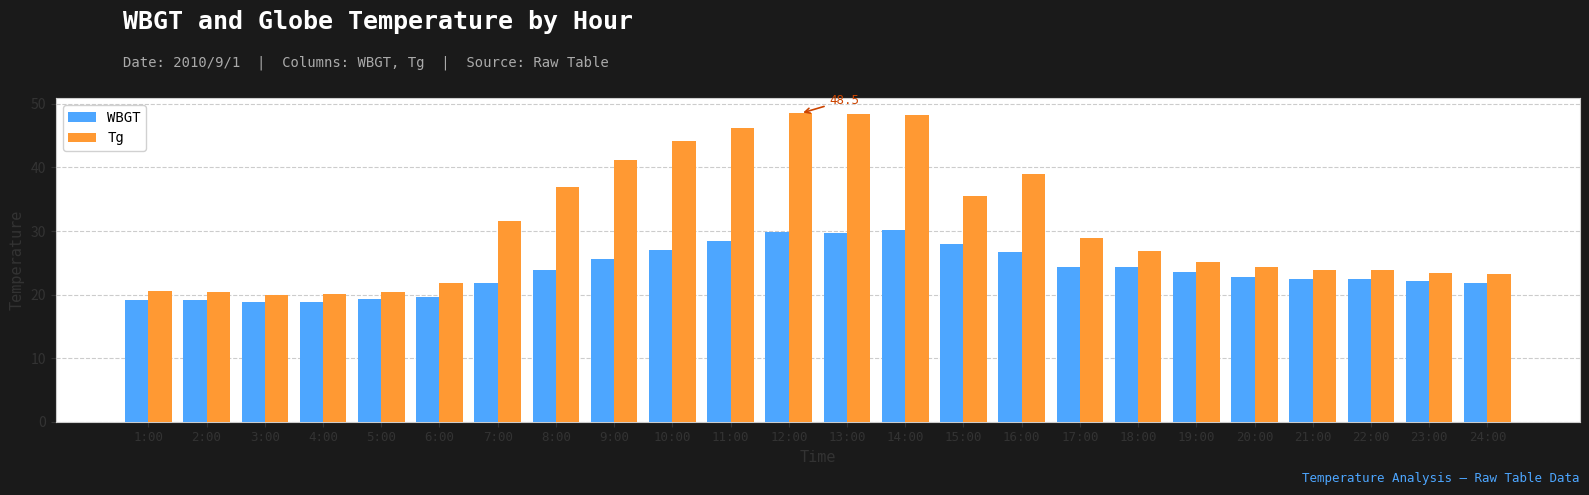

Are the bars grouped side by side (vs. stacked)?

Yes